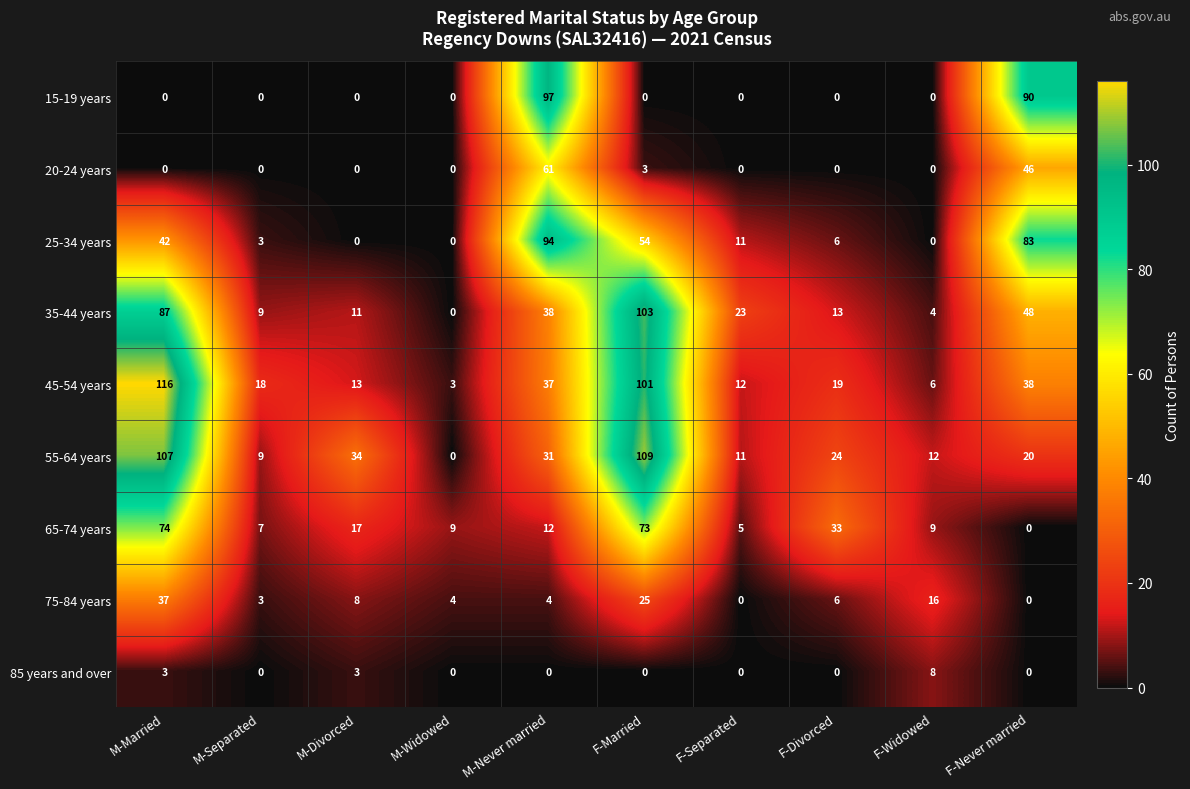

Which series has the largest total across all categories?

45-54 years